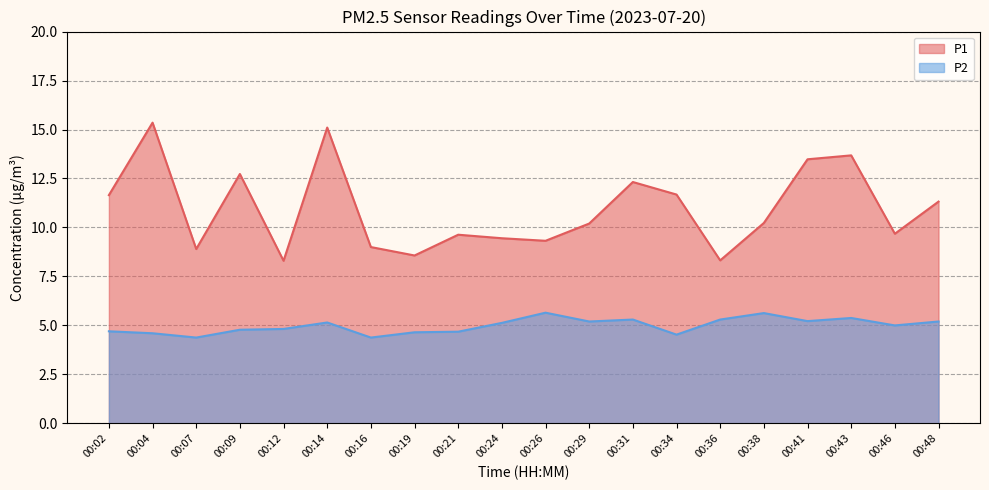

What is the maximum value shown in the chart?

15.3